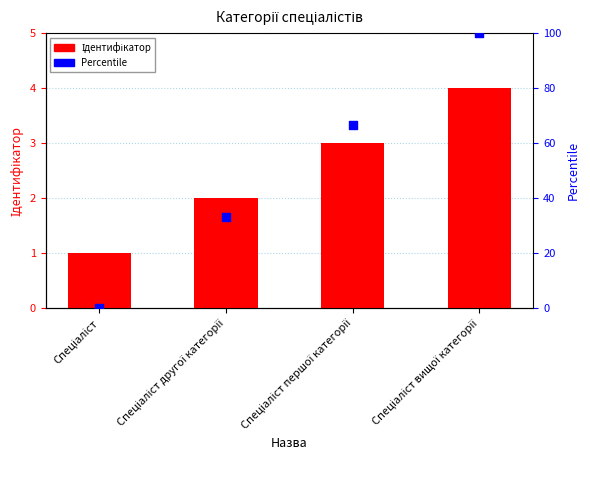

What is the total value across all series at Спеціаліст першої категорії?

69.7